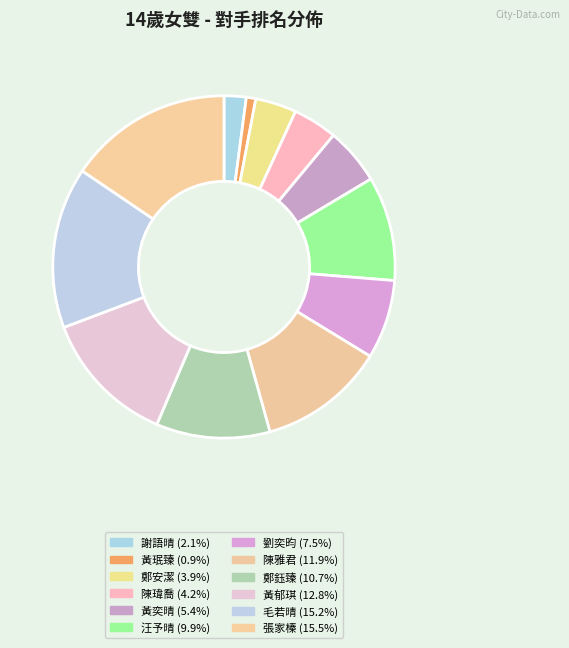

To the nearest percent, what portion does 陳瑋喬 represent?

4%